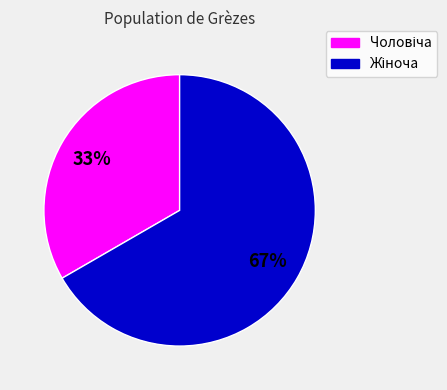

To the nearest percent, what is the average slice percentage?

50%